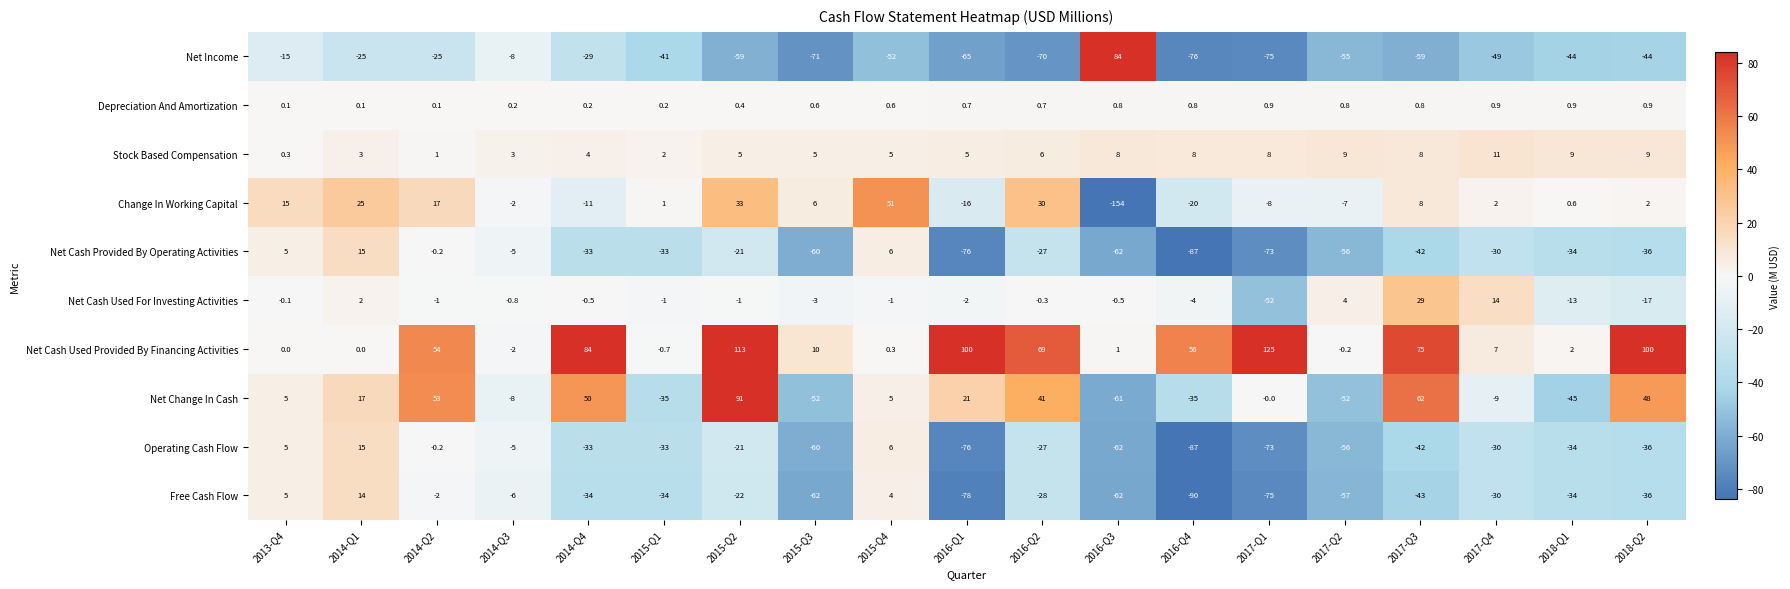

What is the spread (max minus min) of values at 2016-Q3?

238.0